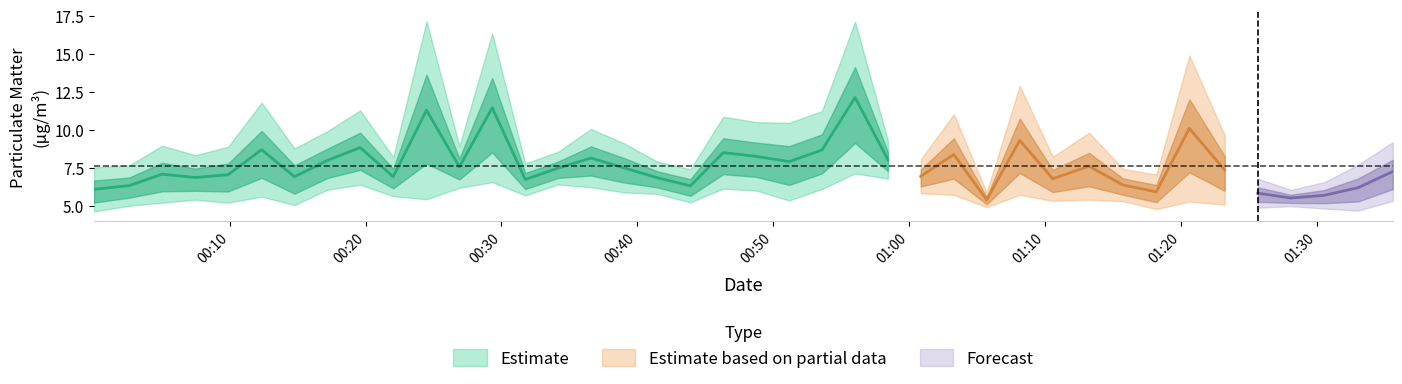

How many interior local peaks does the P2 series have?

11